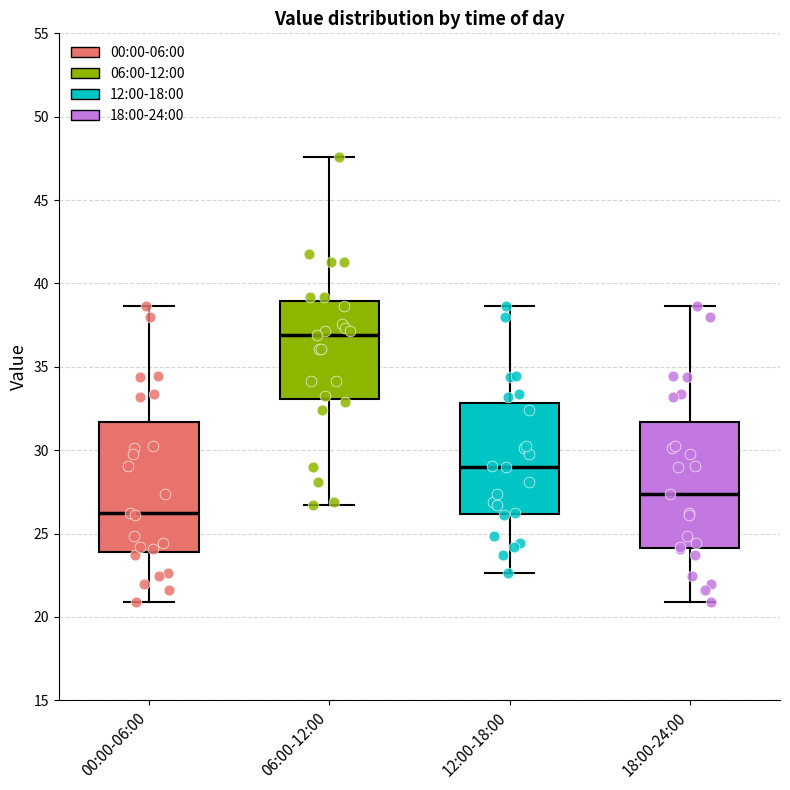

Where does the median line of the box for 00:00-06:00 sit on the y-axis? The values are not printed on the chart, so give them approximately, as read against the axis.

26.5